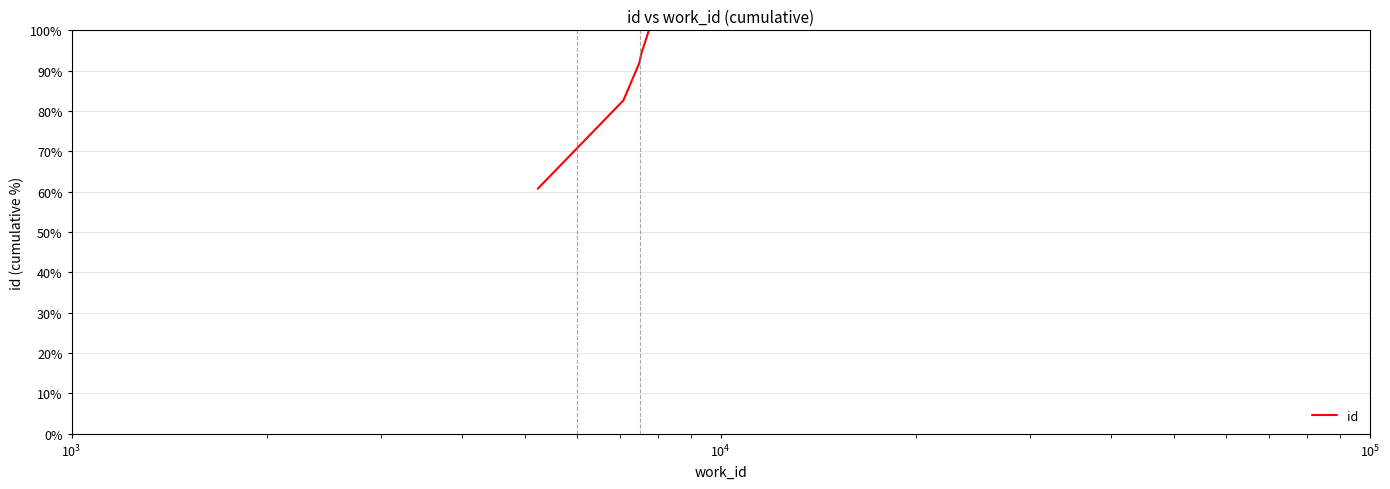

What is the minimum value shown in the chart?

60.7